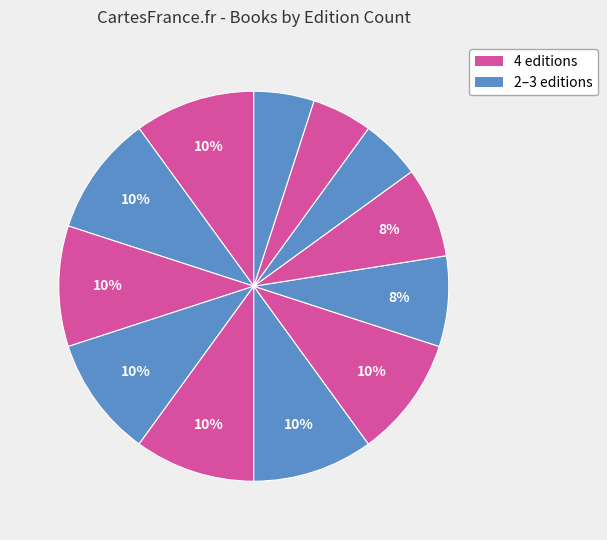

How many slices are in this pie chart?

12